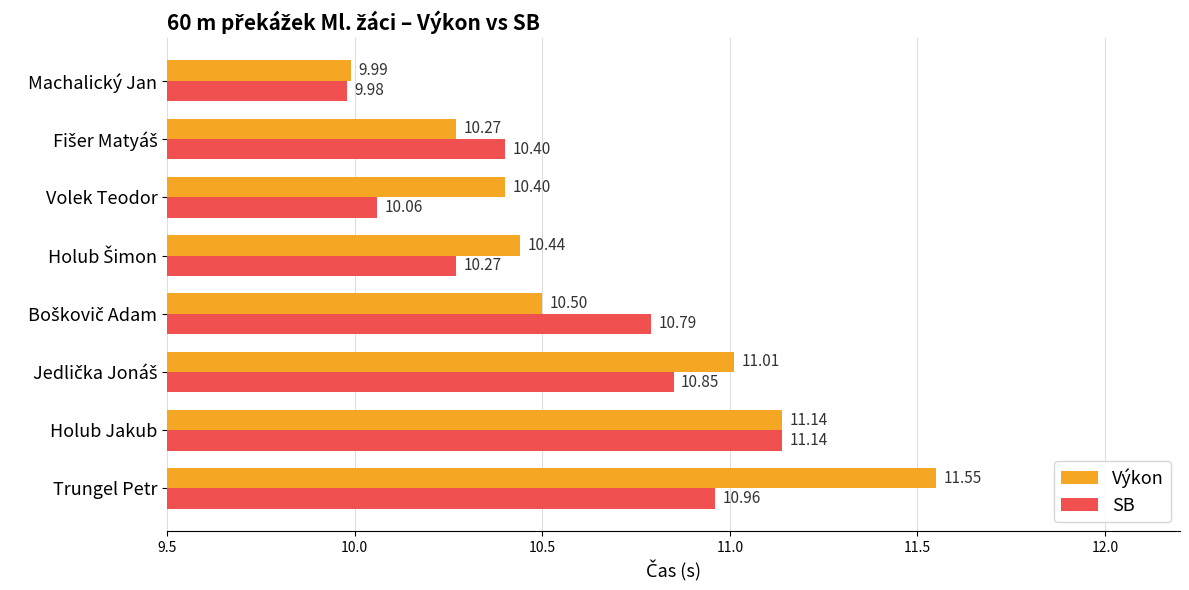

At which label is SB closest to 10?

Machalický Jan